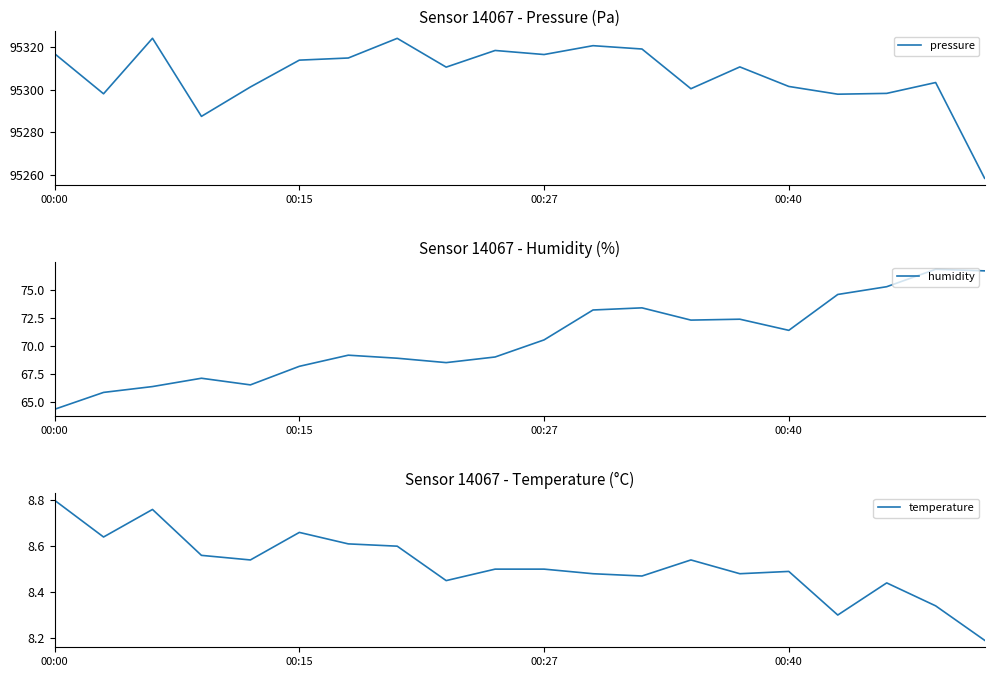

What is the smallest value displayed?

8.2